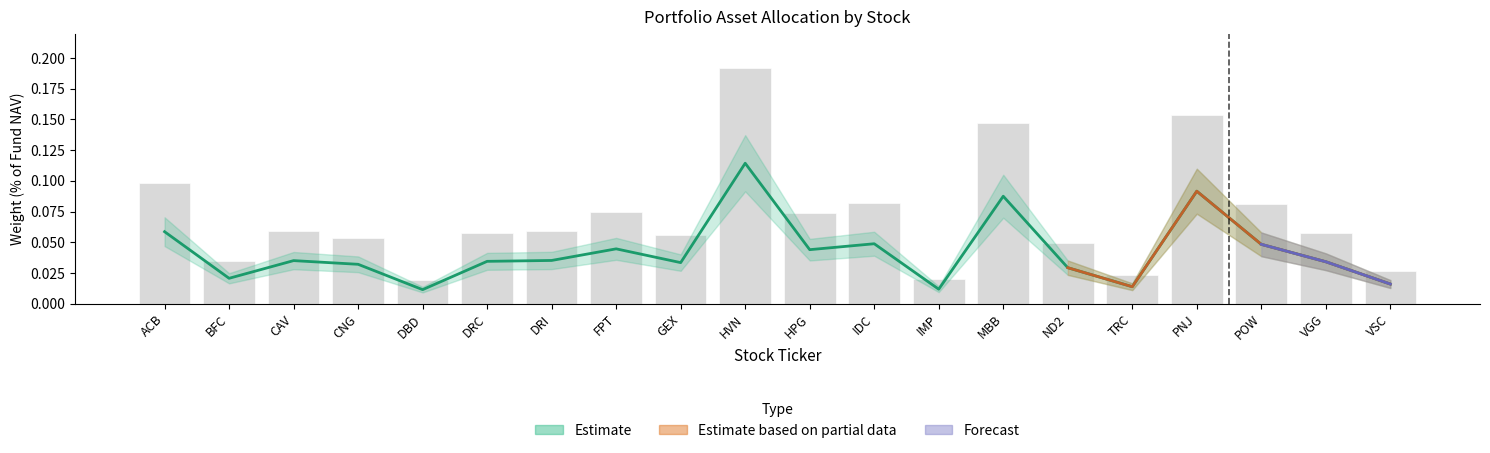

Where is Portfolio Weight (%) nearest to the value 0?

DBD